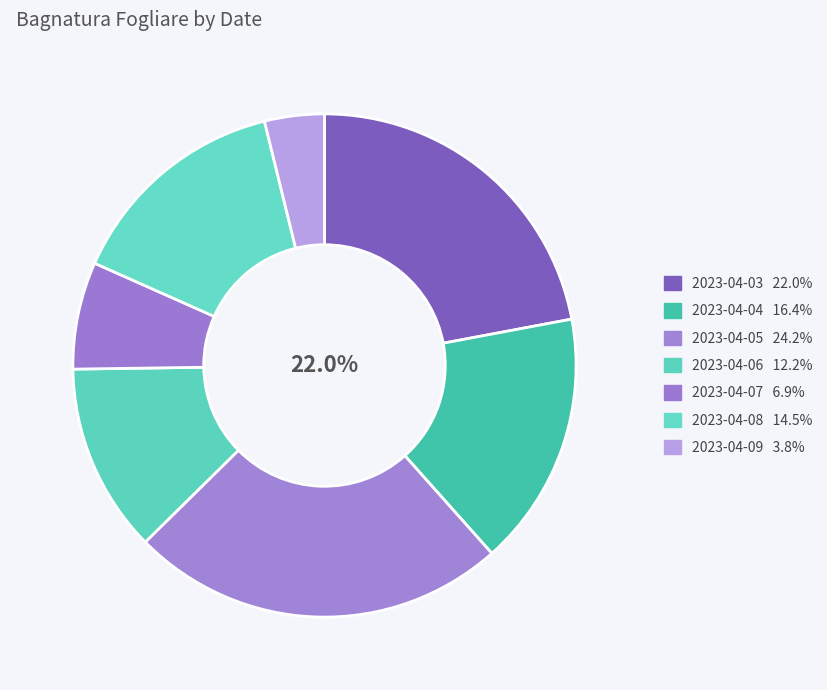

How many slices are in this pie chart?

7